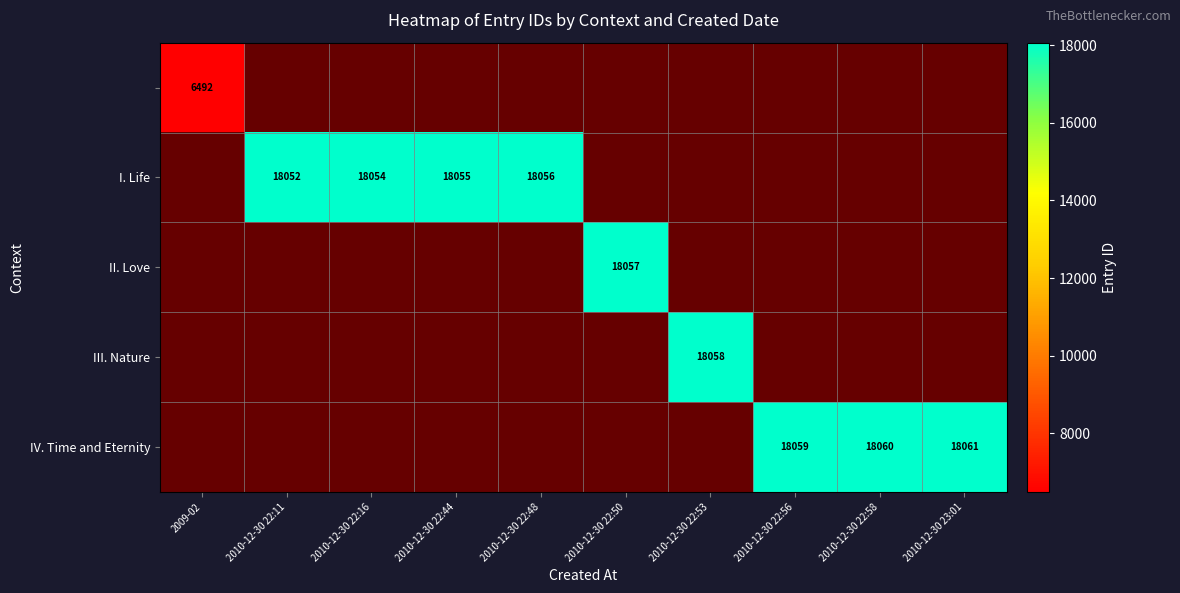

What is the greatest value displayed?

18061.0